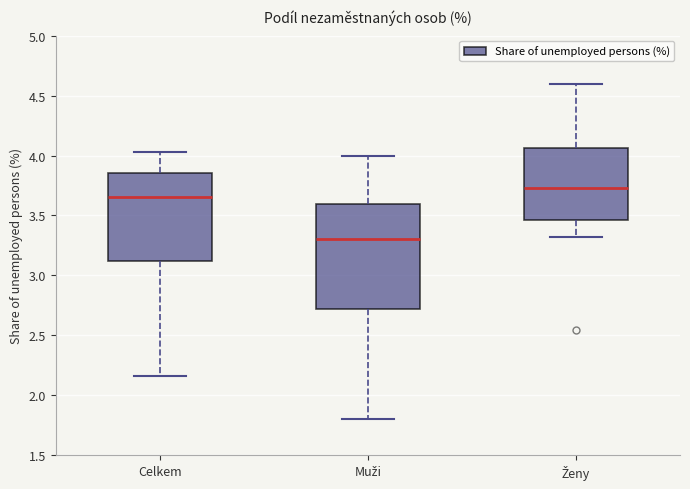

Reading left to right, transcribe this box plot: for each box, give where its median line is, the range the box spans, and where its two whiskers end, as read against the y-axis. The values are not printed on the chart, so give them approximately, as read against the axis.

Celkem: median 3.65, box 3.10 to 3.85, whiskers 2.15 to 4.05
Muži: median 3.30, box 2.70 to 3.60, whiskers 1.80 to 4.00
Ženy: median 3.75, box 3.45 to 4.05, whiskers 3.30 to 4.60